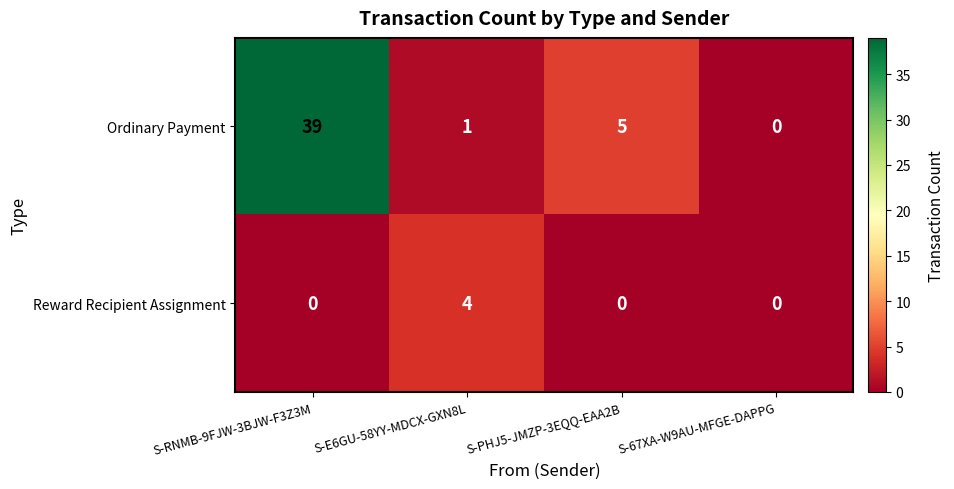

Rank the series by their maximum value, from lowest to highest.

Reward Recipient Assignment, Ordinary Payment